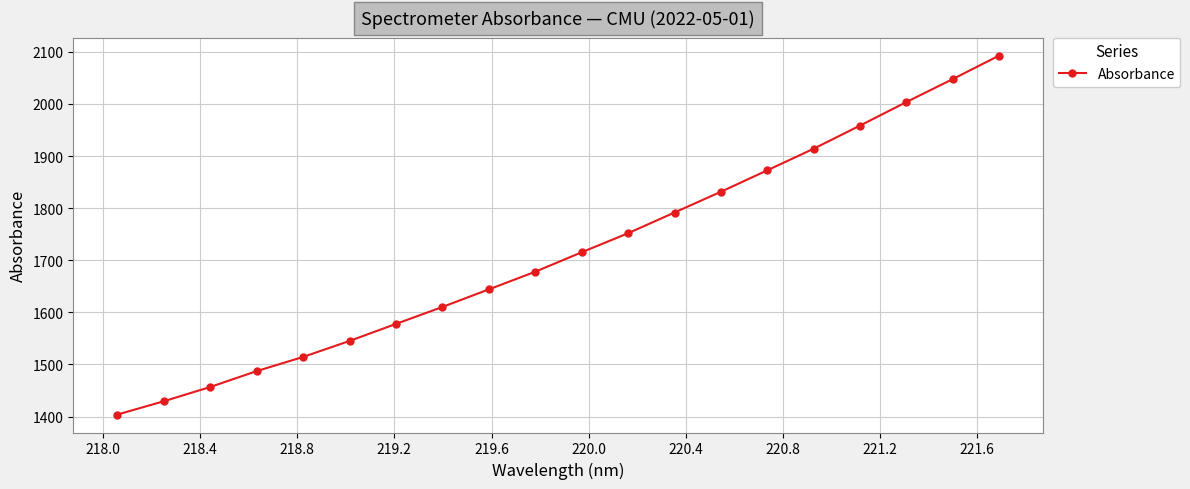

What is the greatest value displayed?

2092.8